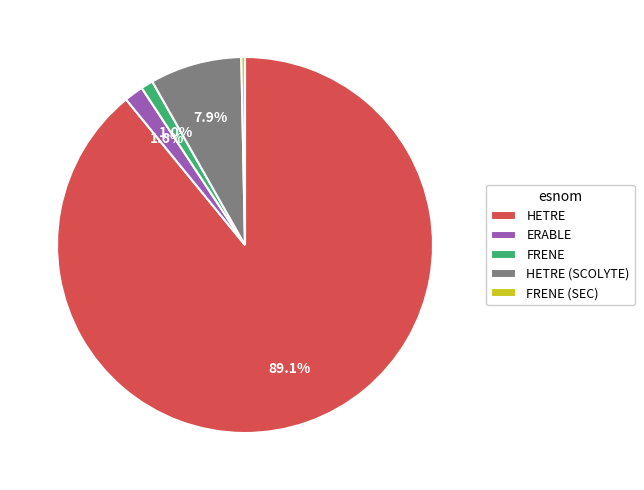

To the nearest percent, what is the combined percentage of FRENE (SEC) and ERABLE?

2%